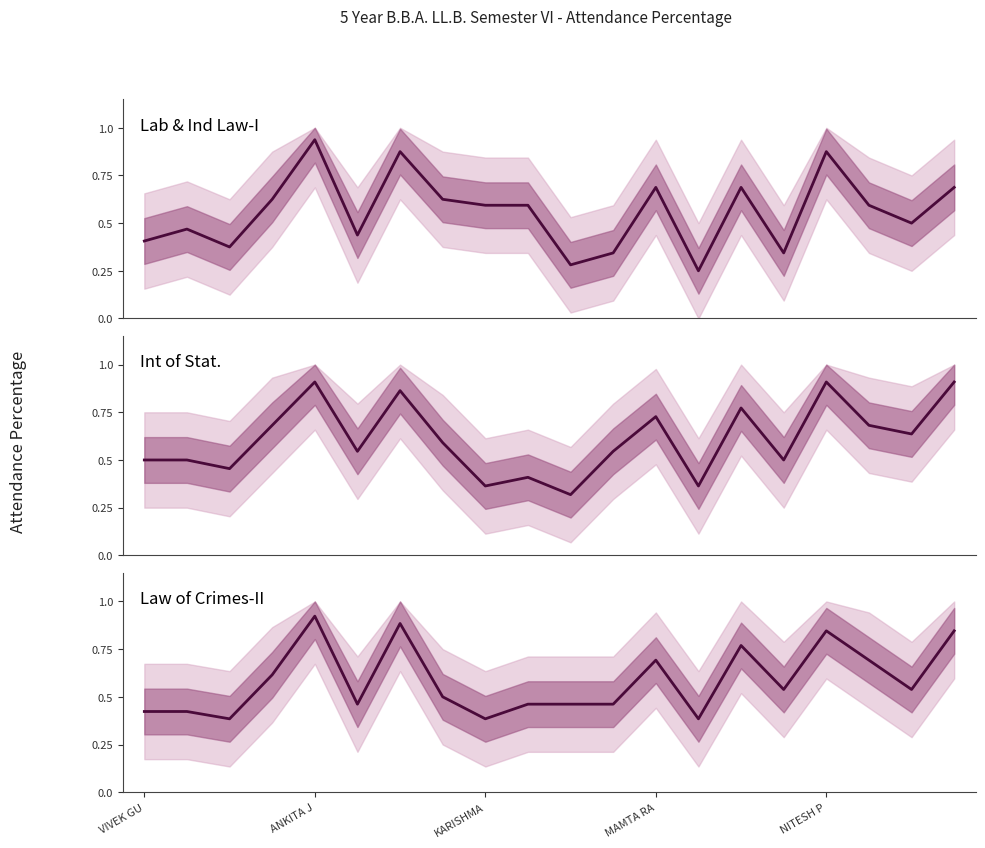

How many interior local valleys does the INT OF STAT. (PER) series have?

7